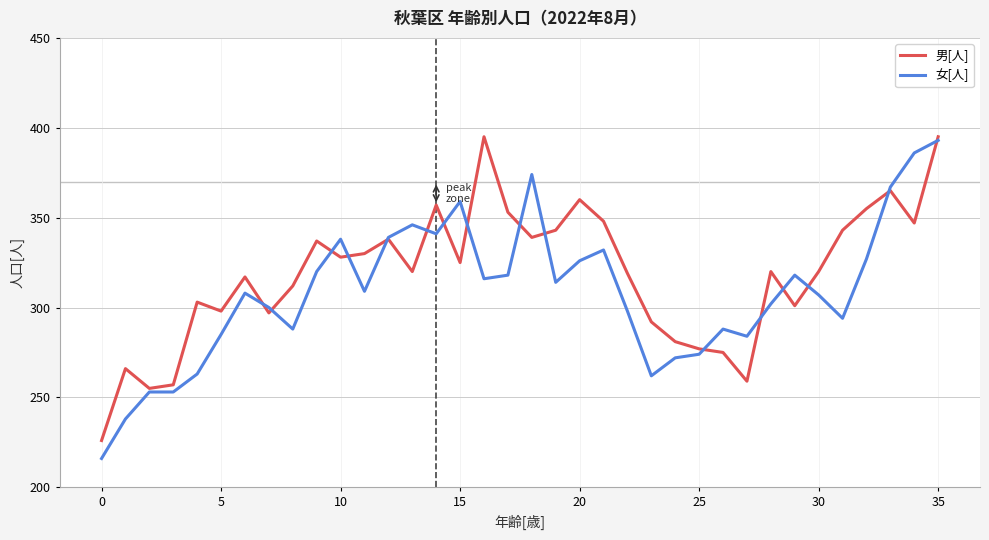

True or false: 女[人] and 男[人] intersect in this chart.

True